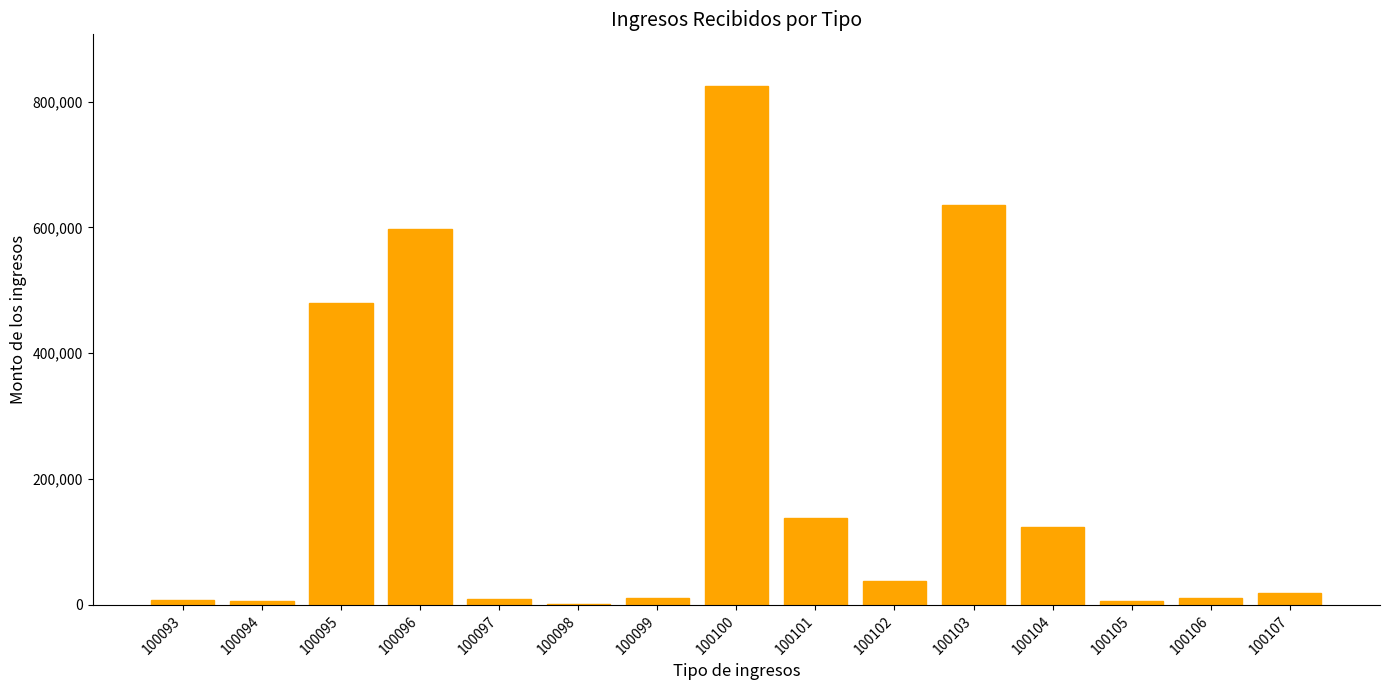

What is the average value?

194070.5